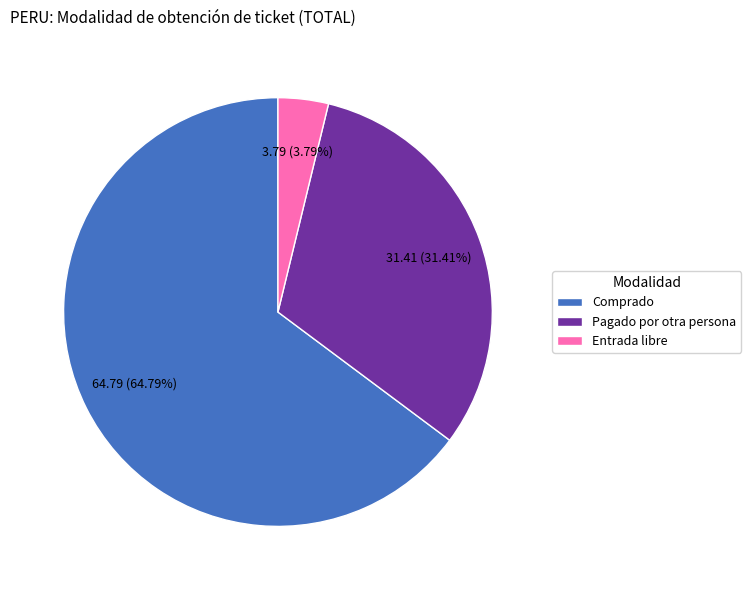

To the nearest percent, what portion does Pagado por otra persona represent?

31%